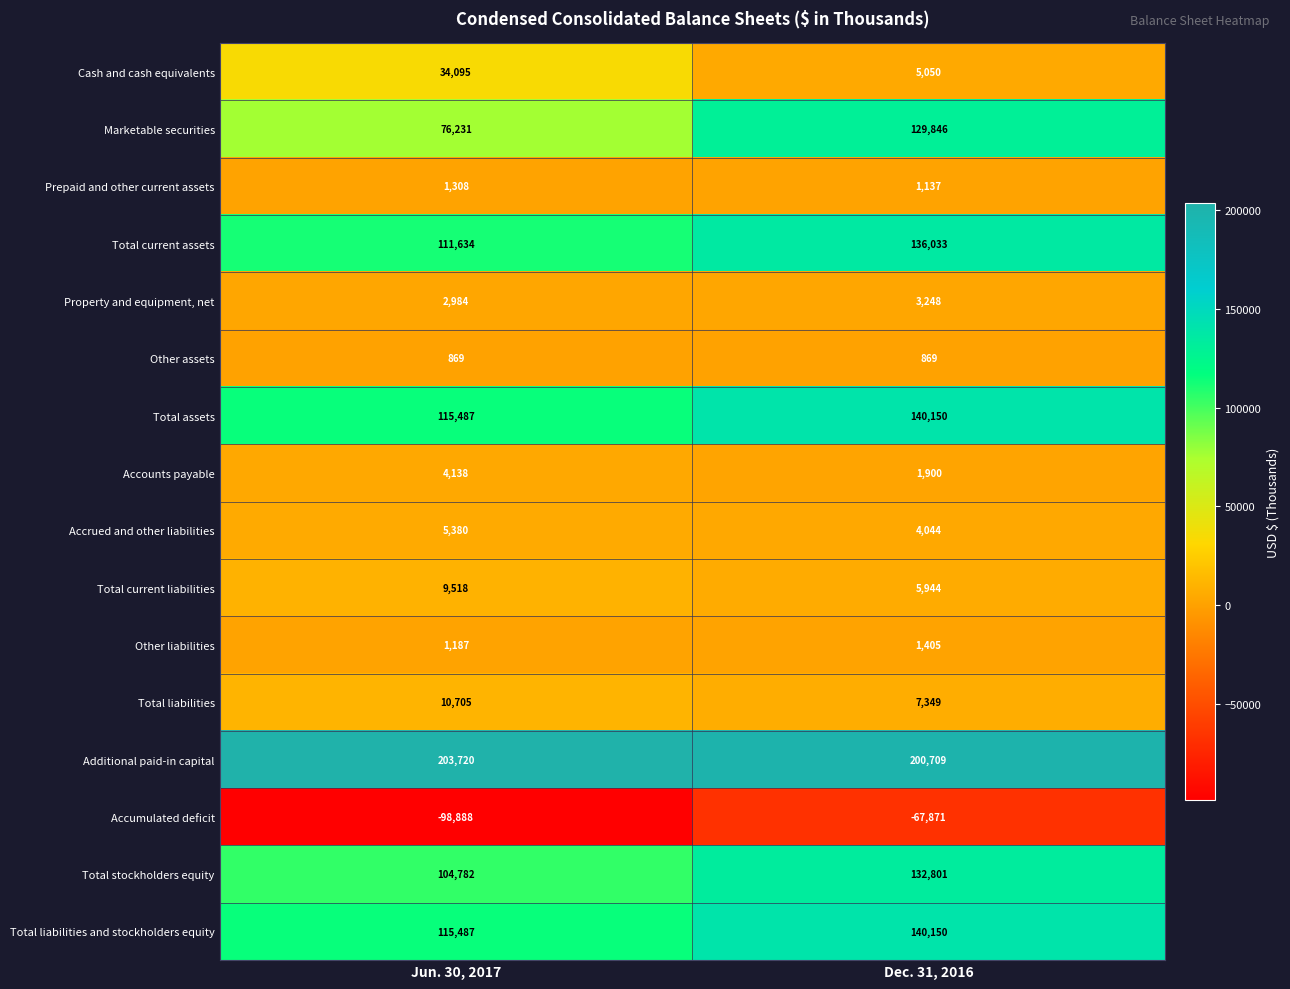

What is the difference between the highest and lowest values at Jun. 30, 2017?

302608